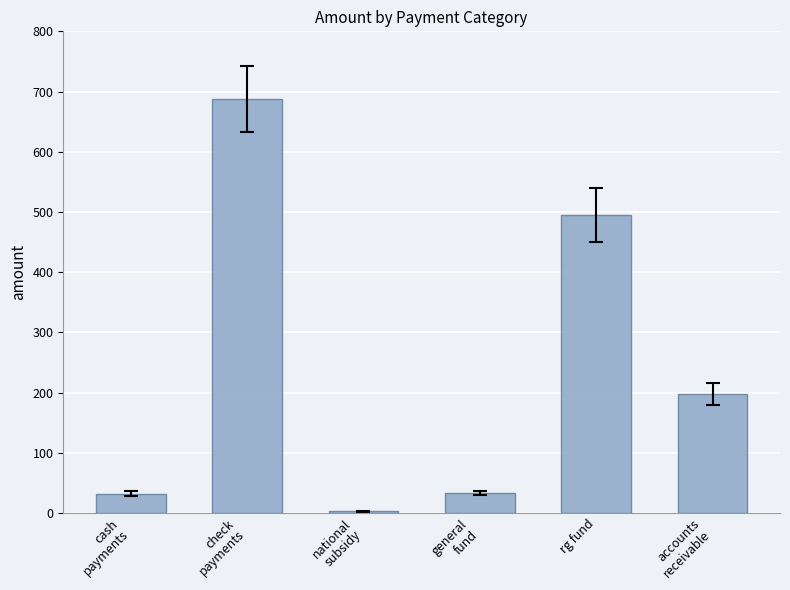

What is the difference between the maximum and minimum values?

685.4